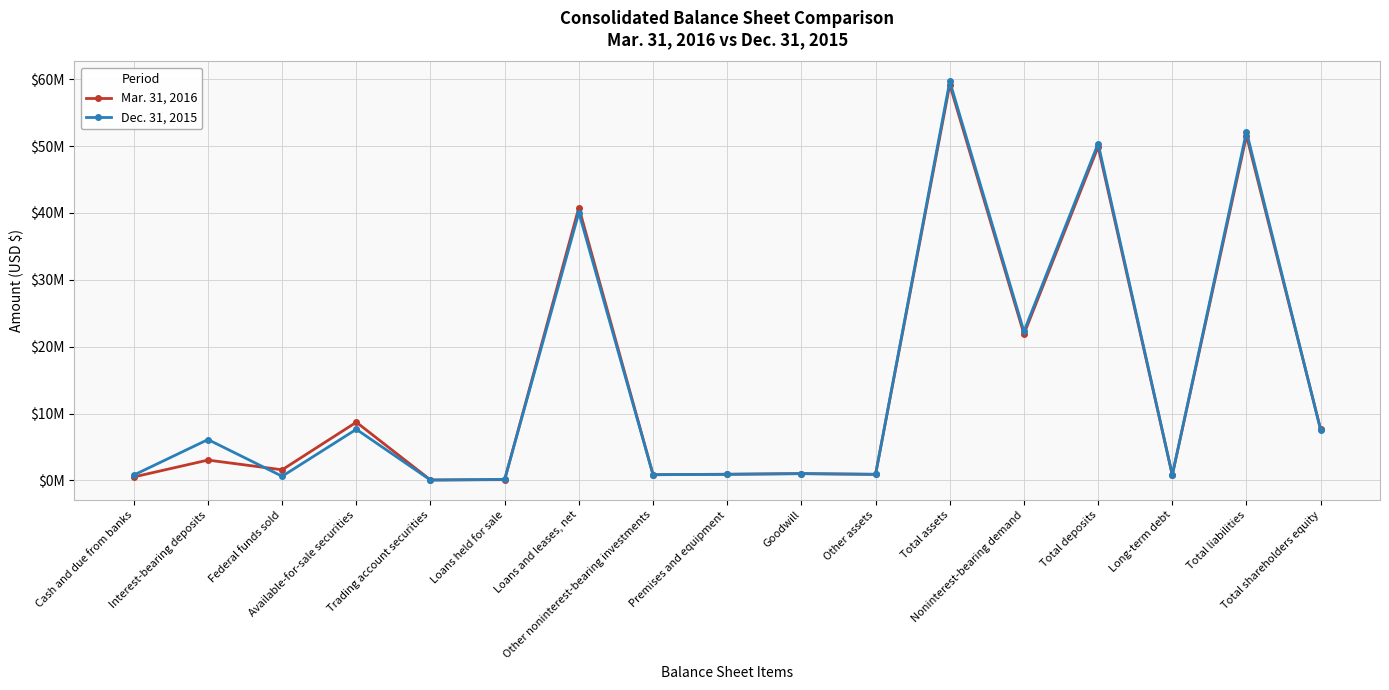

What are all the series names shown in the legend?

Mar. 31, 2016, Dec. 31, 2015